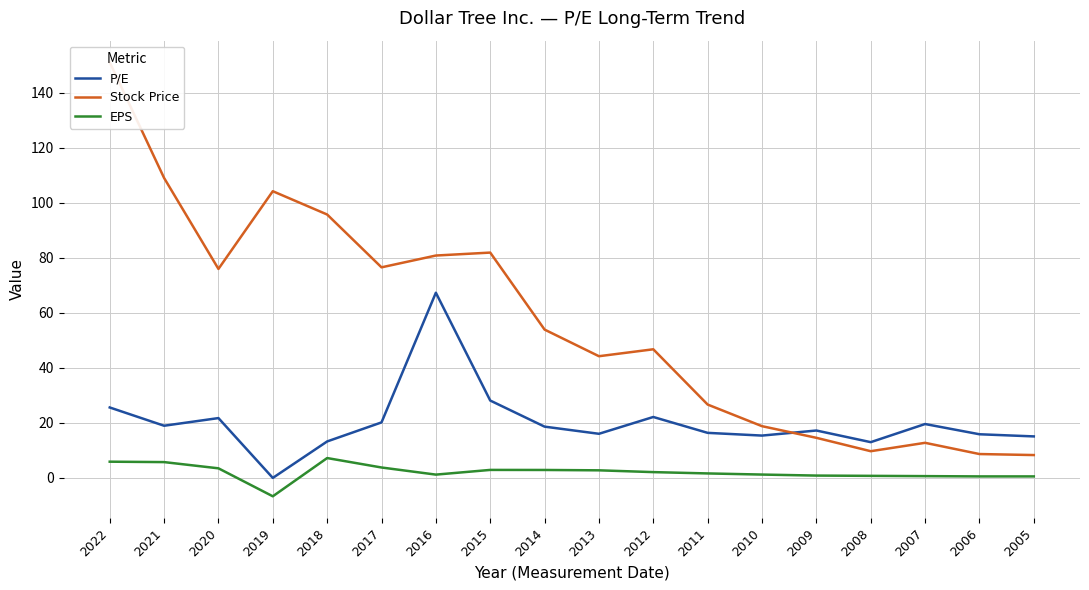

What is the highest value of the Stock Price series?

151.1